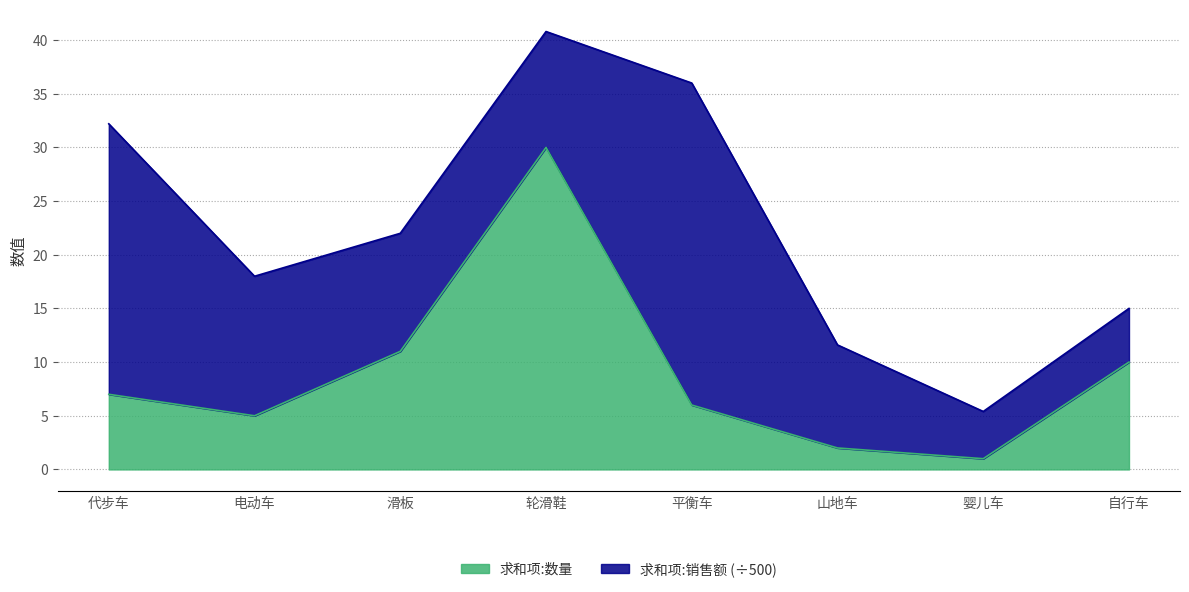

At which category does the chart reach its peak across all series?

轮滑鞋